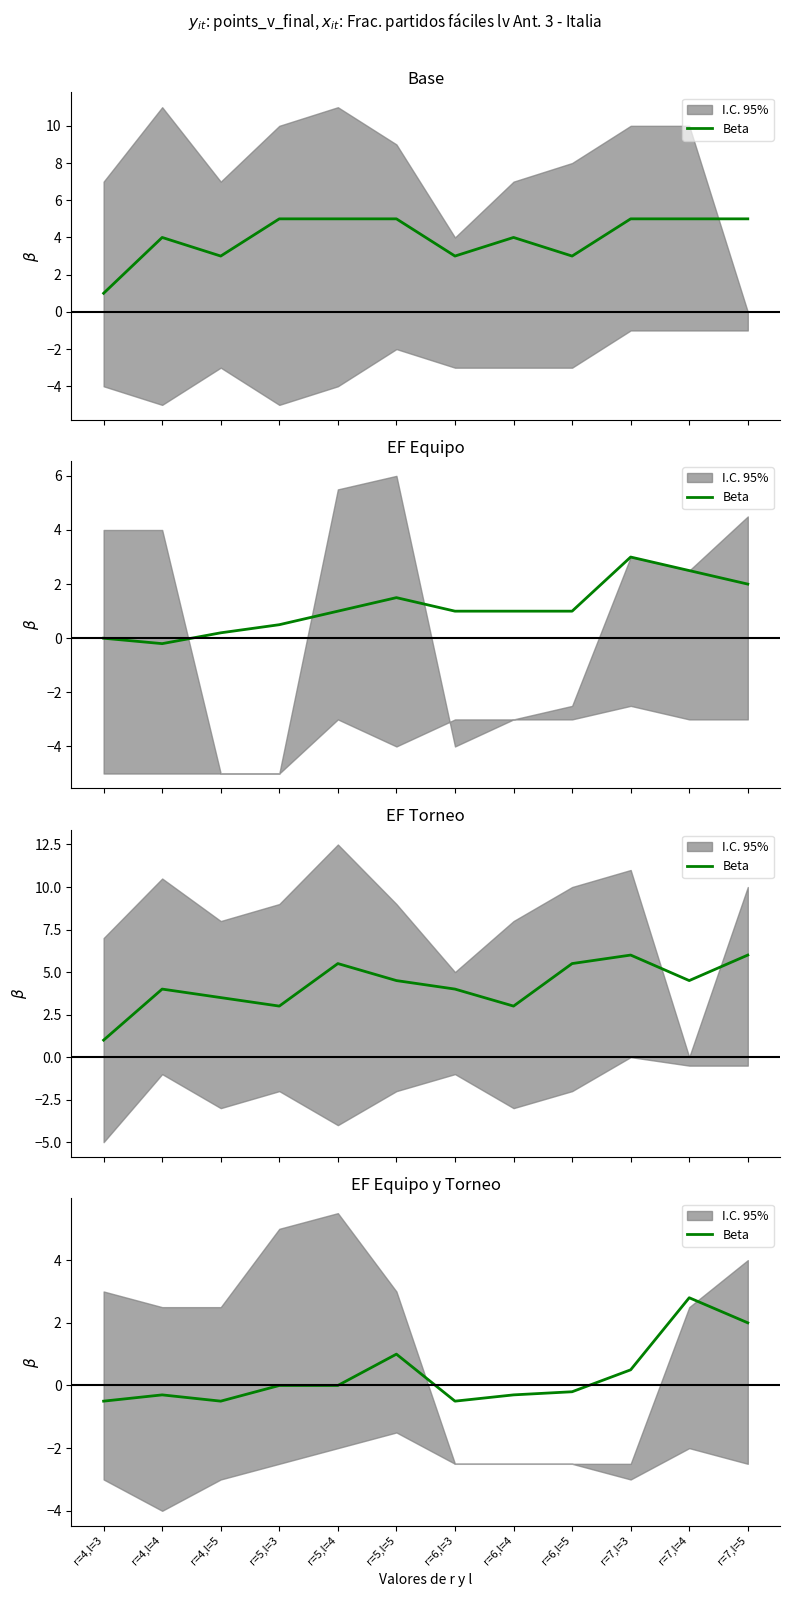

How many data points are above 0?

4